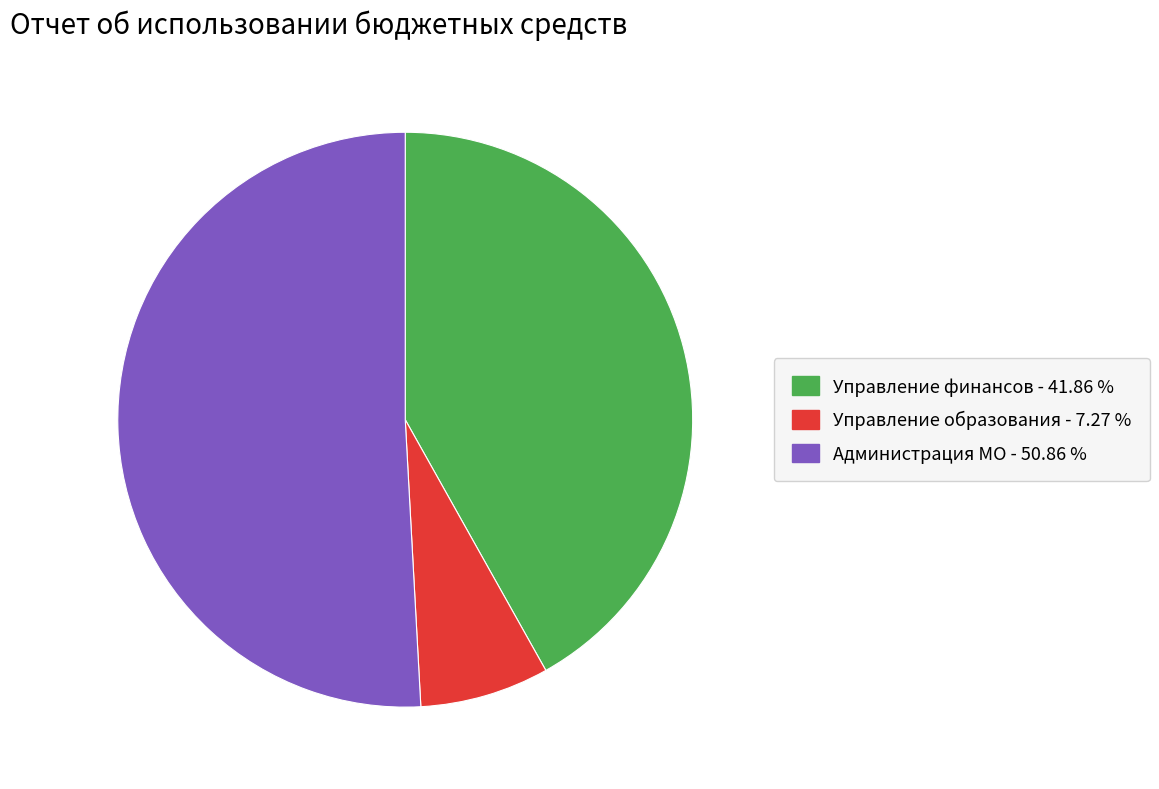

Is there any slice that represents more than half of the pie?

Yes